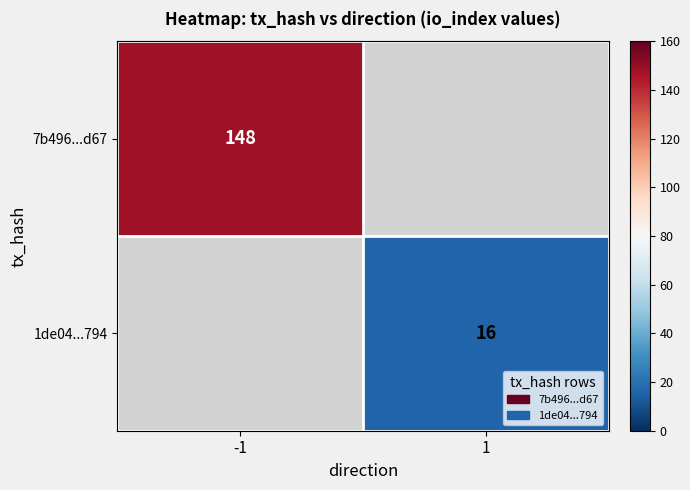

True or false: 7b496...d67 has a value of 95 at -1.

False